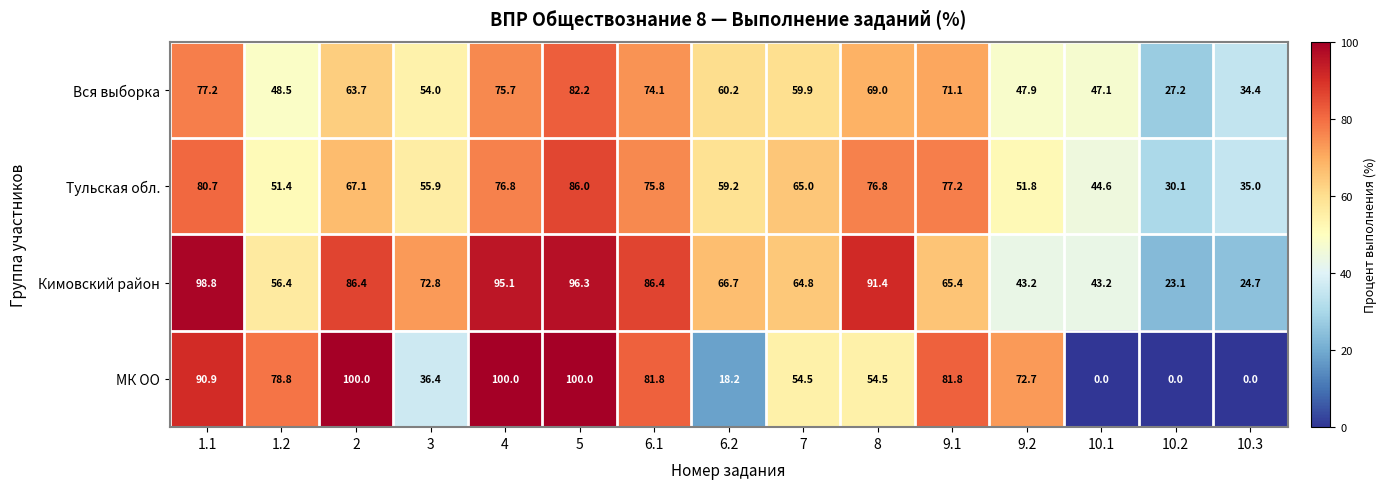

Which series has the largest total across all categories?

Кимовский район